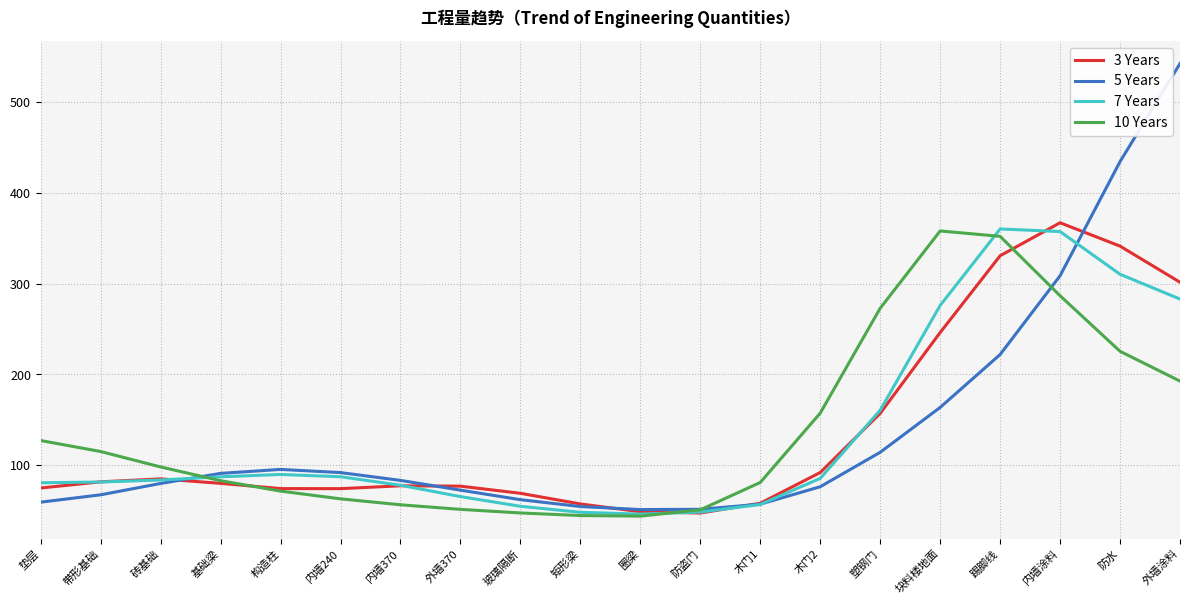

Between 砖基础 and 塑钢门, which series saw the biggest shift?

10 Years